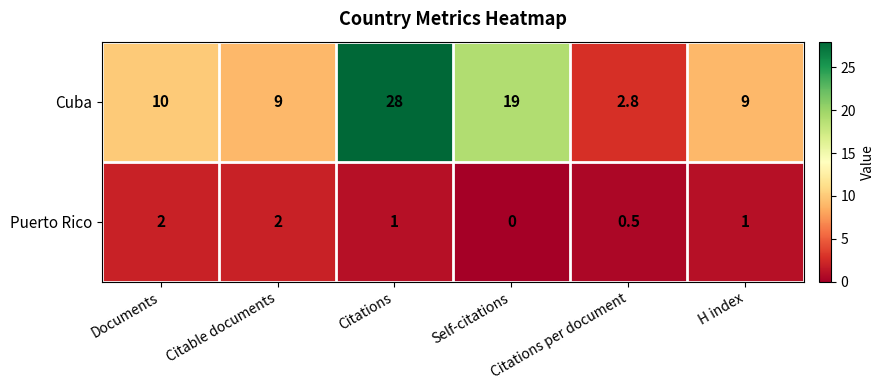

How many Puerto Rico values are between 0 and 2?

6